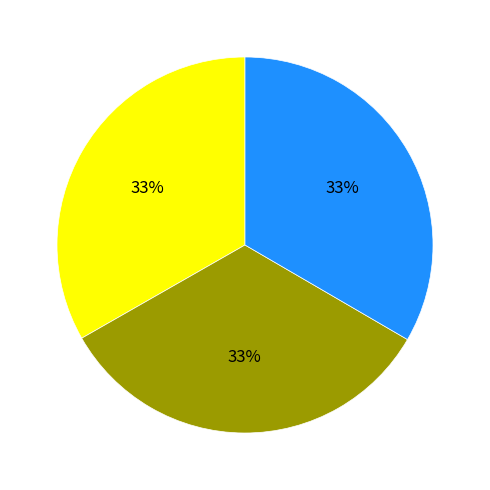

Is there any slice that represents more than half of the pie?

No